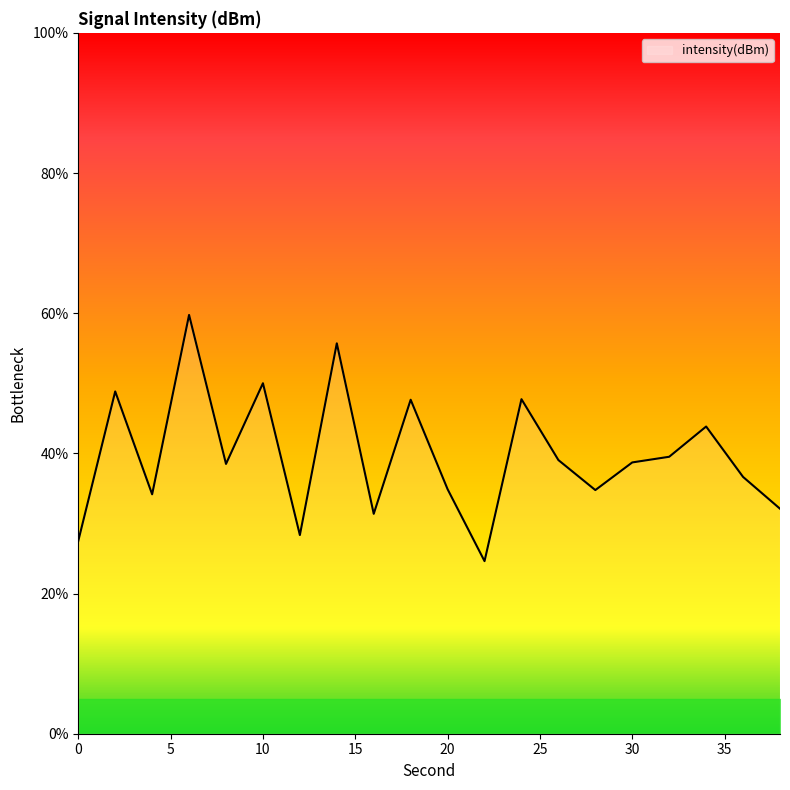

What is the smallest value displayed?

24.6